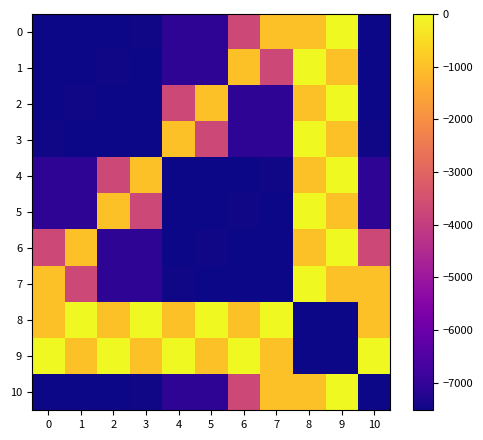

At which category is the sum across all series the highest?

9